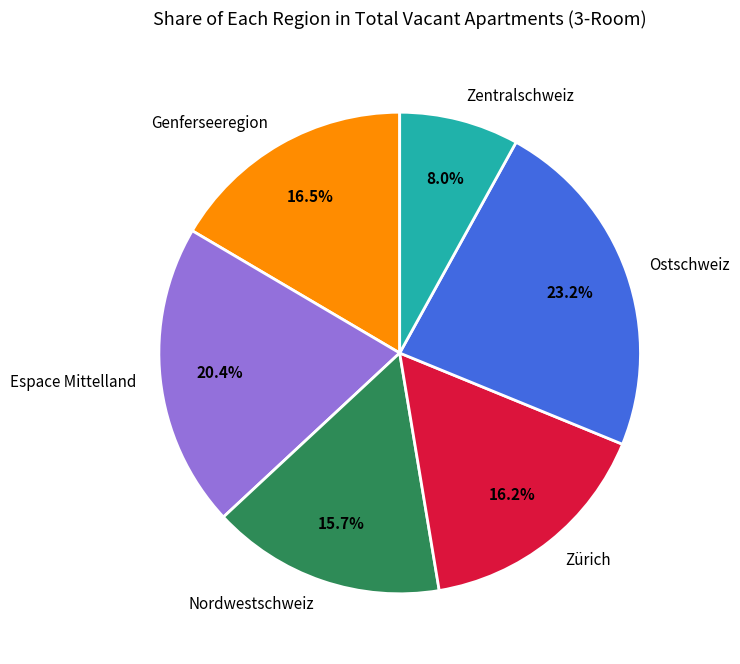

To the nearest percent, what is the combined percentage of Zentralschweiz and Zürich?

24%